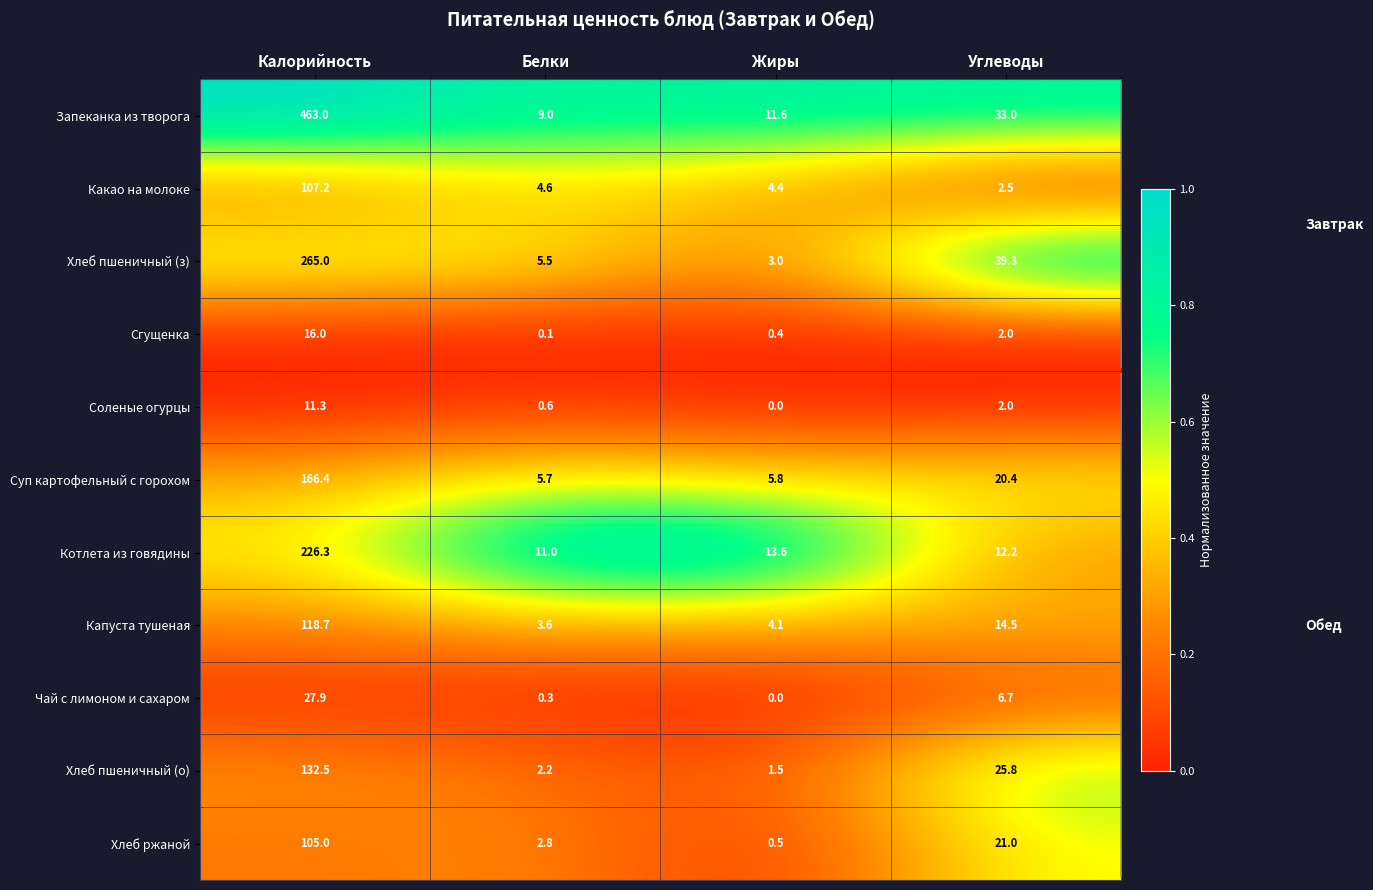

What is the maximum value shown in the chart?

463.0